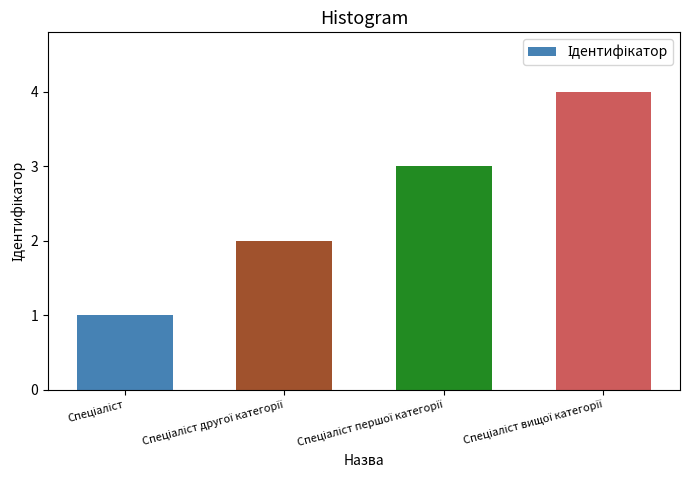

What is the difference between the maximum and minimum values?

3